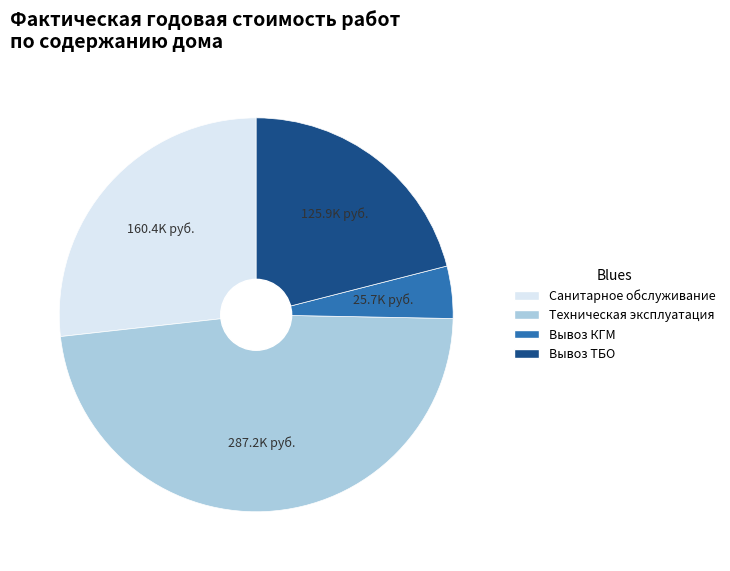

Is there any slice that represents more than half of the pie?

No